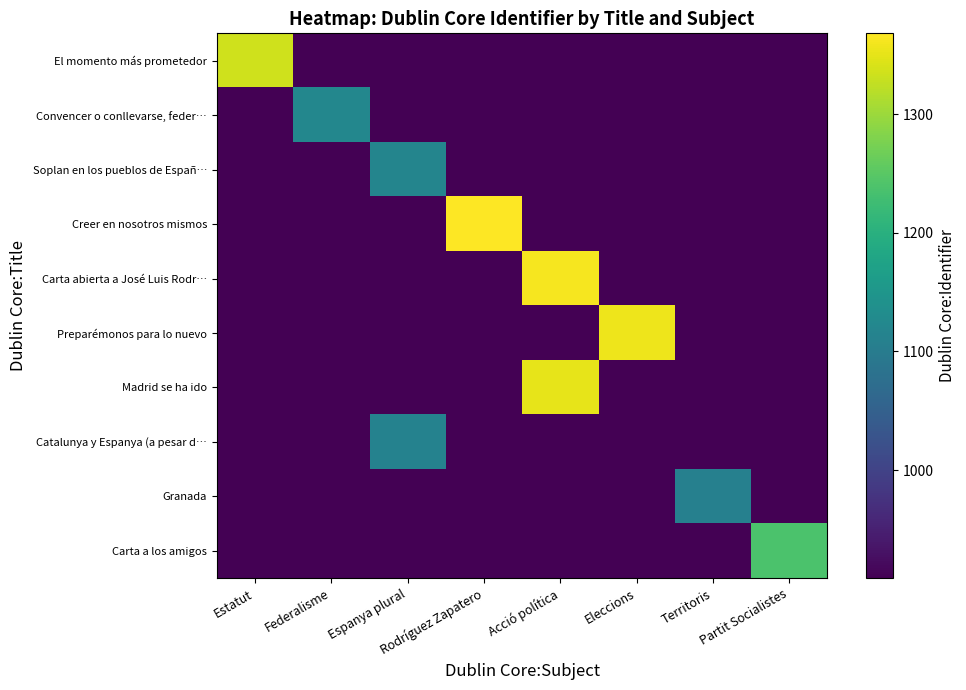

Which series has the largest total across all categories?

Creer en nosotros mismos